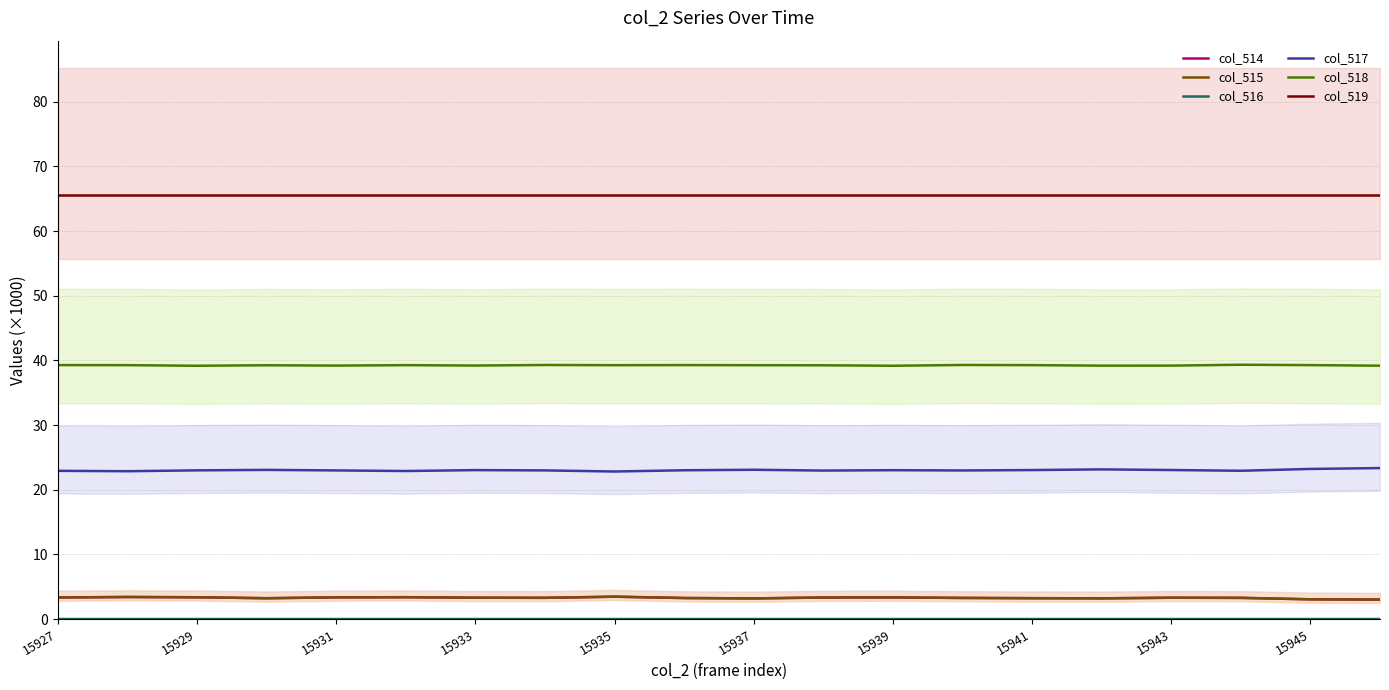

What is the highest value of the col_519 series?

65.5